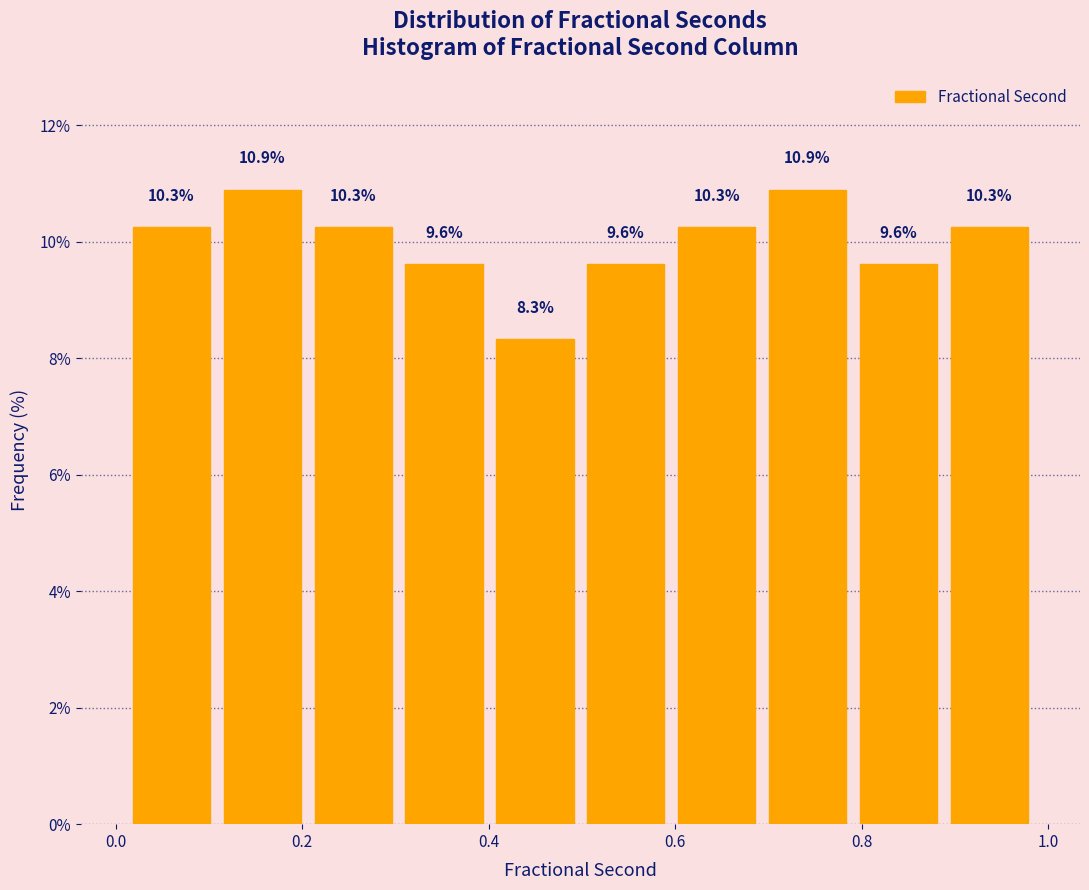

Reading left to right, list every bar in this chart as the range it spans on the x-axis followed by its height. The bar edges are not printed on the chart, so give them approximately, as read against the axis.

0.02 to 0.10: 10.3
0.10 to 0.20: 10.9
0.20 to 0.30: 10.3
0.30 to 0.40: 9.6
0.40 to 0.50: 8.3
0.50 to 0.60: 9.6
0.60 to 0.70: 10.3
0.70 to 0.80: 10.9
0.80 to 0.88: 9.6
0.88 to 0.98: 10.3